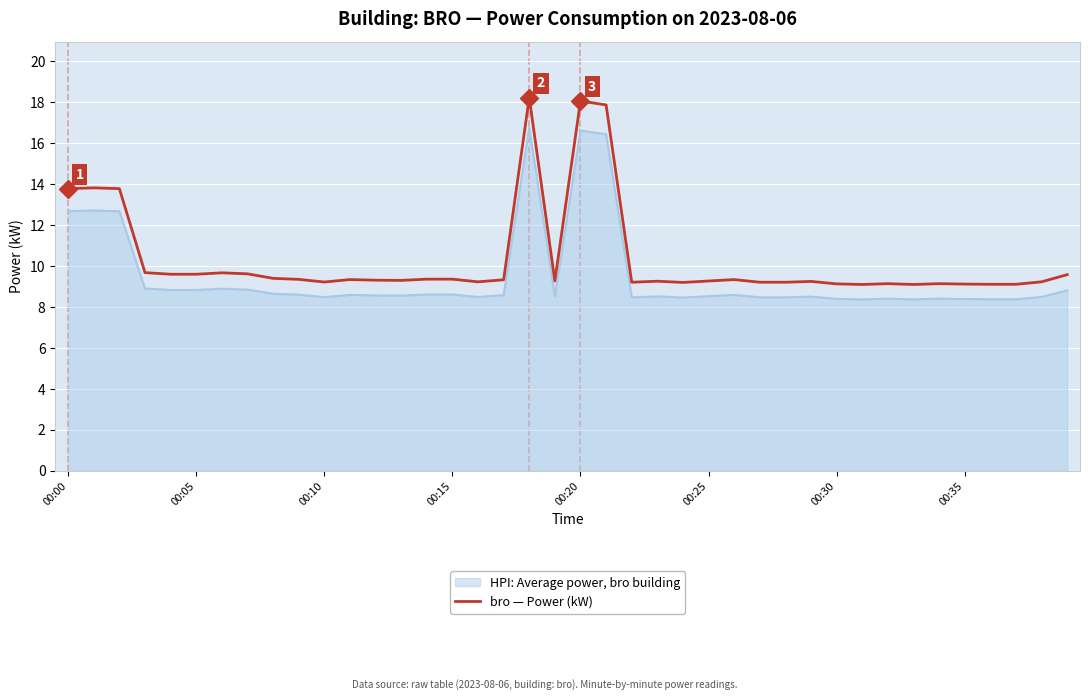

True or false: HPI: Average power, bro building and bro — Power (kW) intersect in this chart.

False